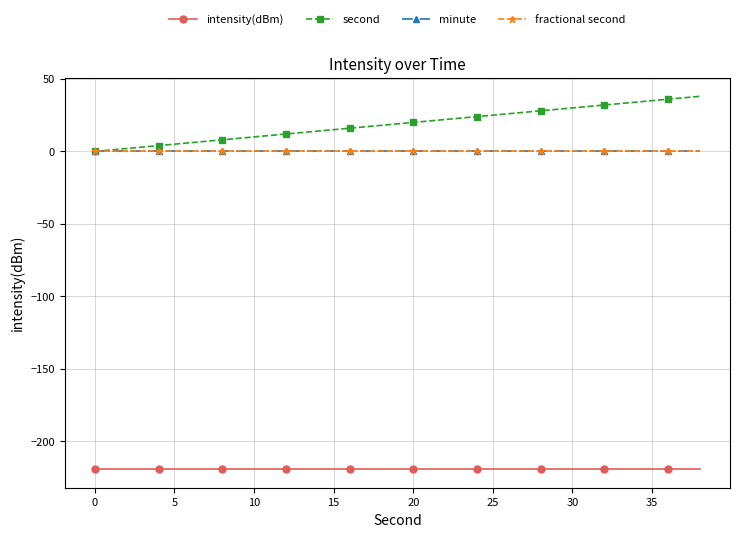

Does the chart have visible grid lines?

Yes